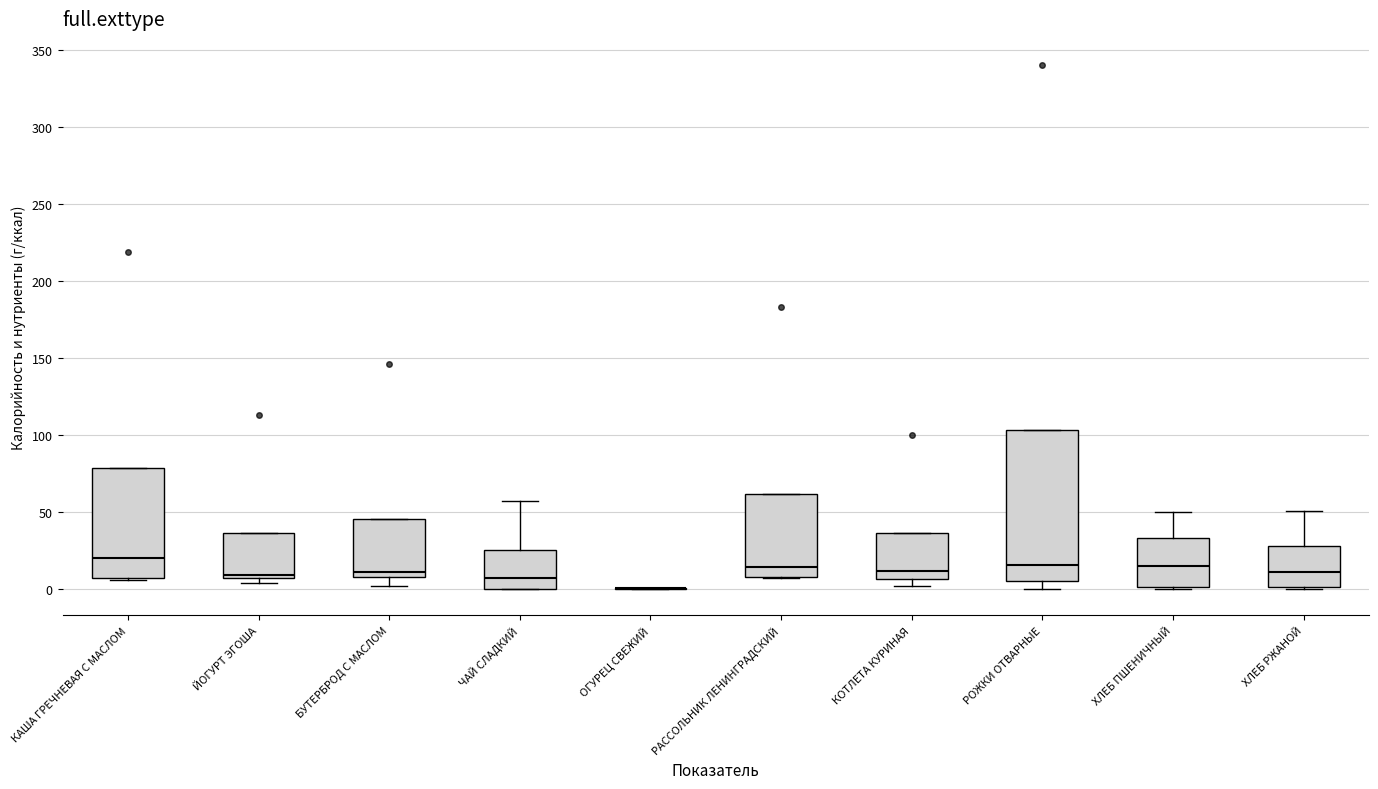

Reading left to right, read every box against the y-axis: the position of its median line, the range the box covers, and the ends of its whiskers. The values are not printed on the chart, so give them approximately, as read against the axis.

КАША ГРЕЧНЕВАЯ С МАСЛОМ: median 20, box 10 to 80, whiskers 5 to 80
ЙОГУРТ ЭГОША: median 10, box 5 to 35, whiskers 5 (just below the box's lower edge) to 35
БУТЕРБРОД С МАСЛОМ: median 10 (just above the box's lower edge), box 10 to 45, whiskers 0 to 45
ЧАЙ СЛАДКИЙ: median 10, box 0 to 25, whiskers 0 to 55
ОГУРЕЦ СВЕЖИЙ: box collapsed to a line at 0, whiskers 0 to 0
РАССОЛЬНИК ЛЕНИНГРАДСКИЙ: median 15, box 10 to 60, whiskers 5 to 60
КОТЛЕТА КУРИНАЯ: median 10, box 5 to 35, whiskers 0 to 35
РОЖКИ ОТВАРНЫЕ: median 15, box 5 to 105, whiskers 0 to 105
ХЛЕБ ПШЕНИЧНЫЙ: median 15, box 0 to 35, whiskers 0 to 50
ХЛЕБ РЖАНОЙ: median 10, box 0 to 30, whiskers 0 to 50